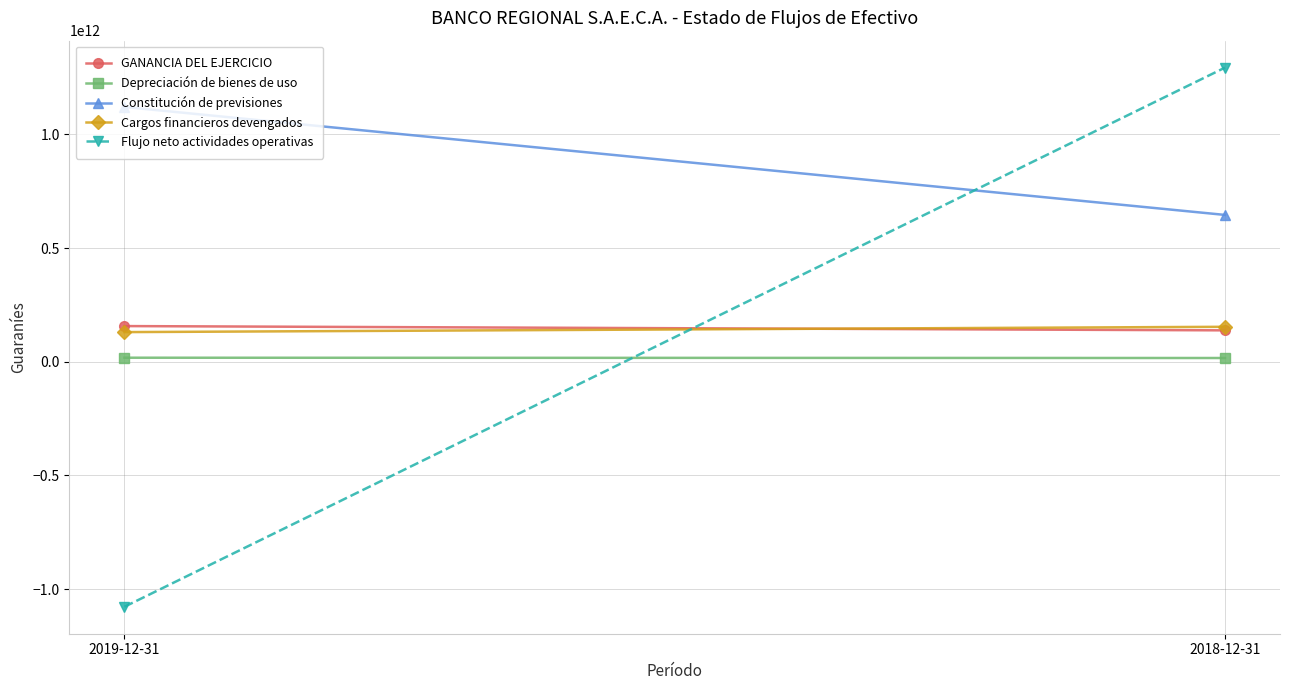

List the series in order of their peak value, lowest first.

Depreciación de bienes de uso, Cargos financieros devengados, GANANCIA DEL EJERCICIO, Constitución de previsiones, Flujo neto actividades operativas